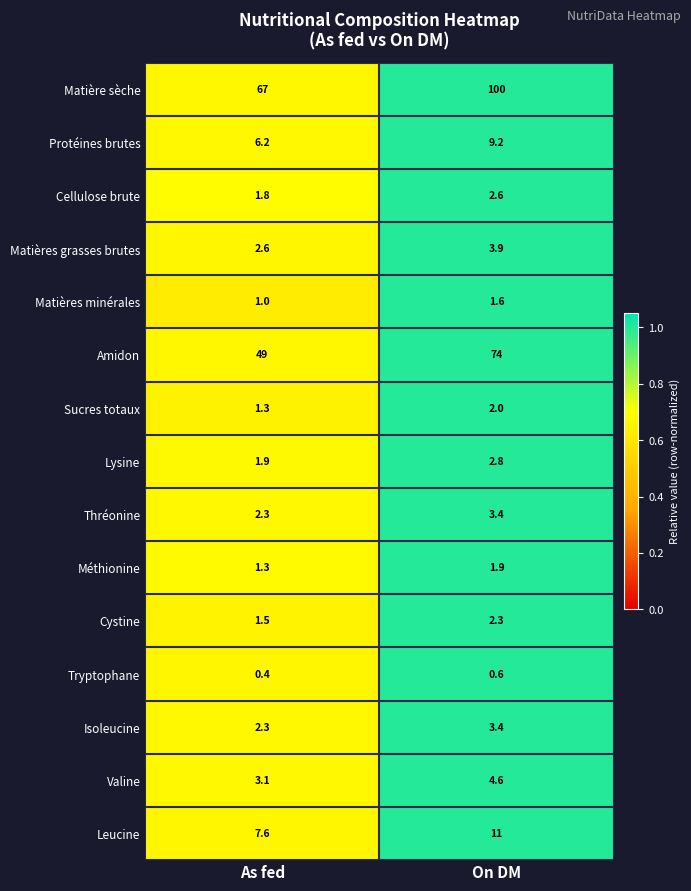

List the labels in order of Matière sèche value, largest first.

On DM, As fed